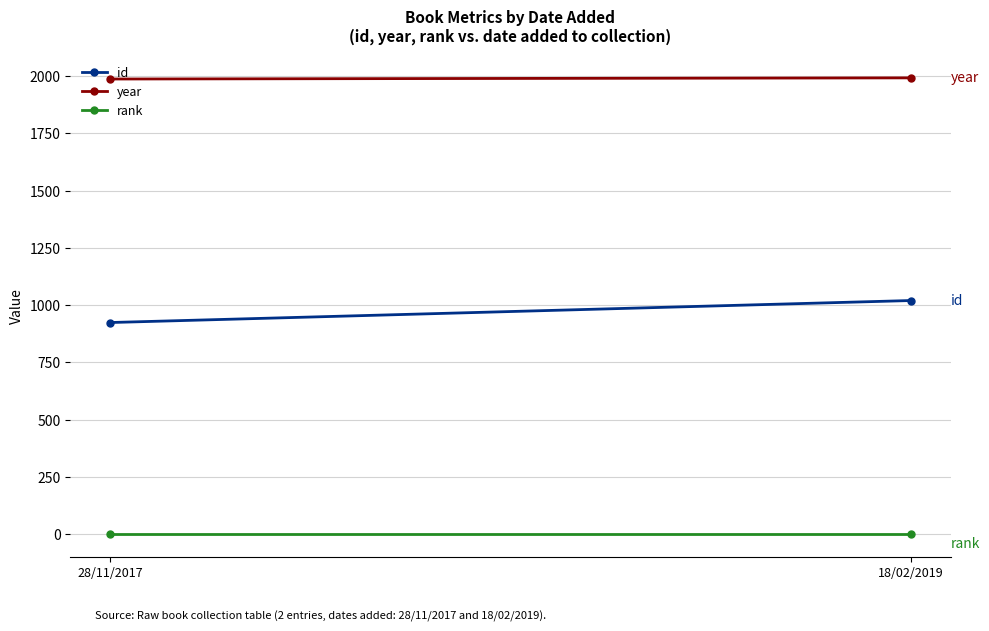

At which category does the chart reach its minimum across all series?

28/11/2017